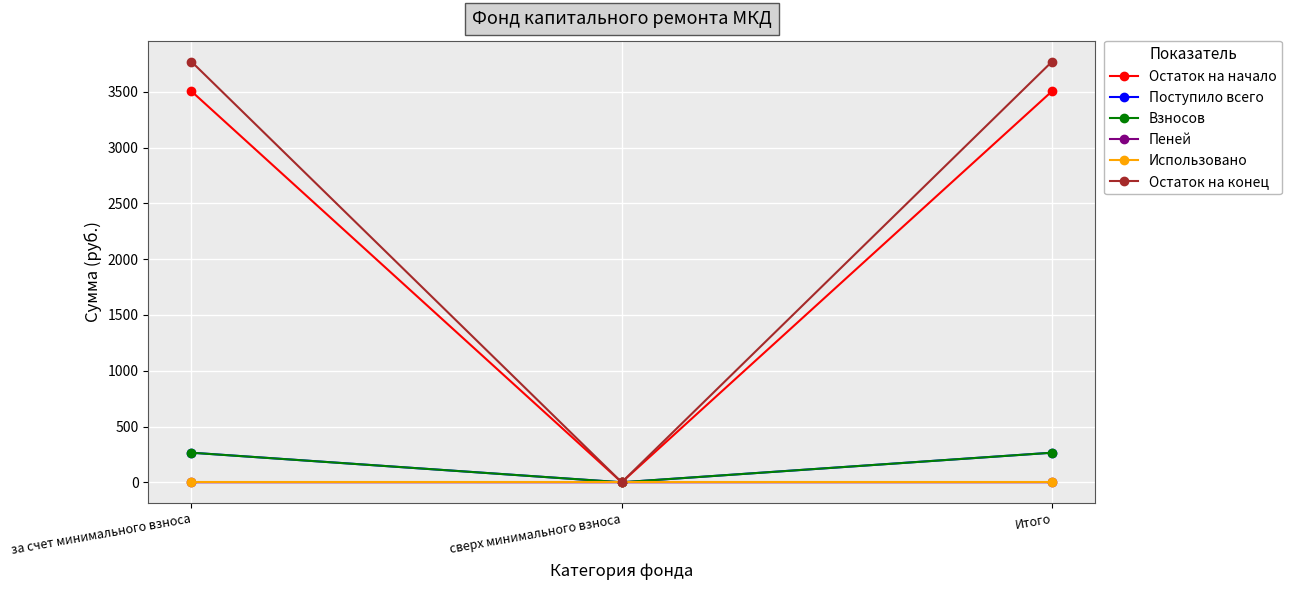

Which series has the widest spread of values?

Остаток на конец